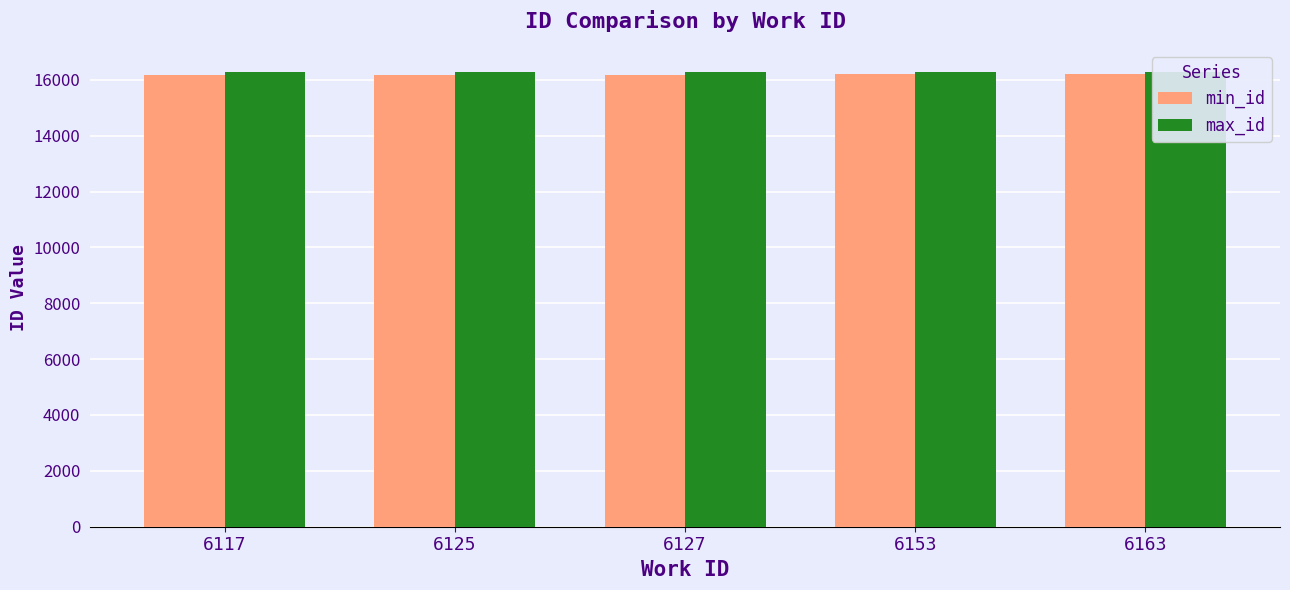

Reading left to right, list all the values displayed in this chart.

min_id: 6117=16166	6125=16169	6127=16174	6153=16216	6163=16218
max_id: 6117=16288	6125=16289	6127=16290	6153=16294	6163=16284